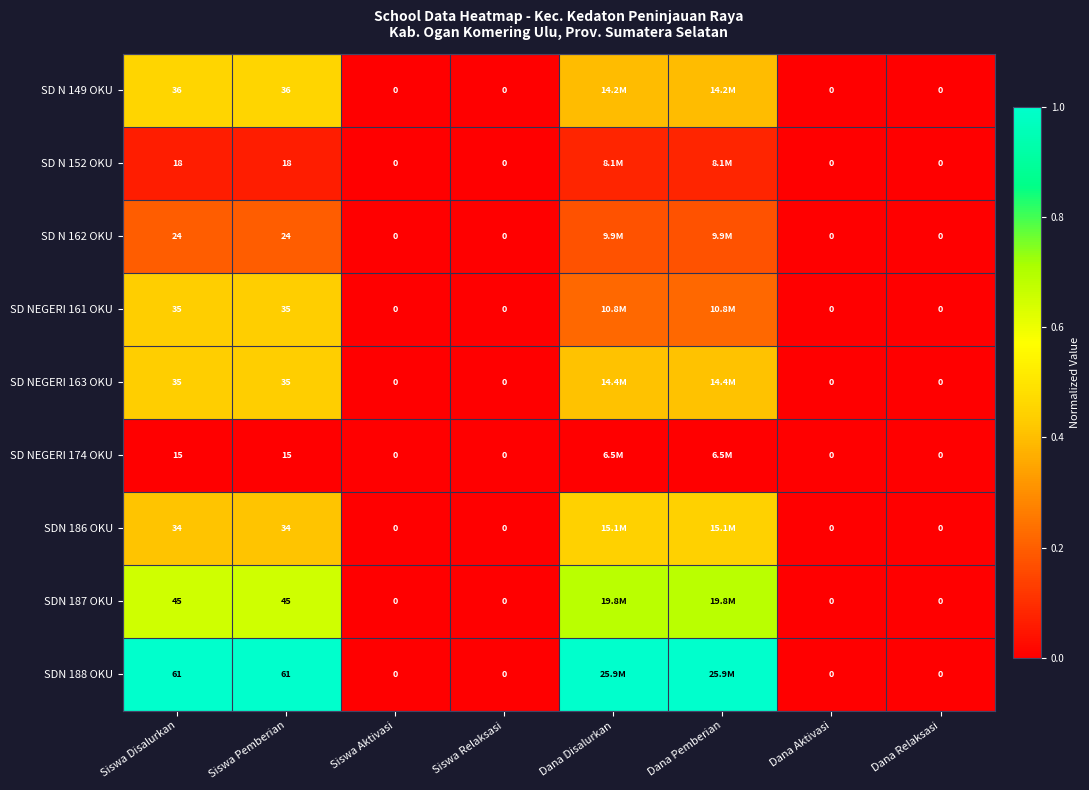

How many values in SD N 152 OKU are above zero?

4